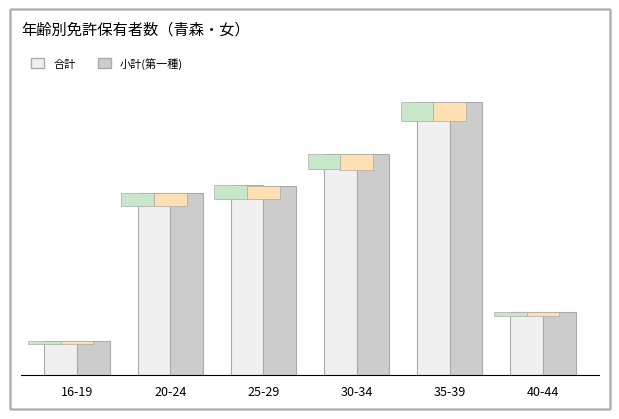

What is the greatest value displayed?

26765